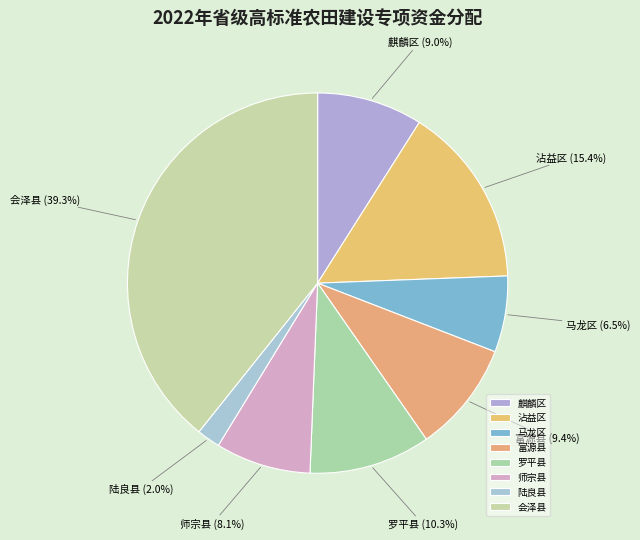

To the nearest percent, what is the difference between the largest and smallest slice percentages?

37%